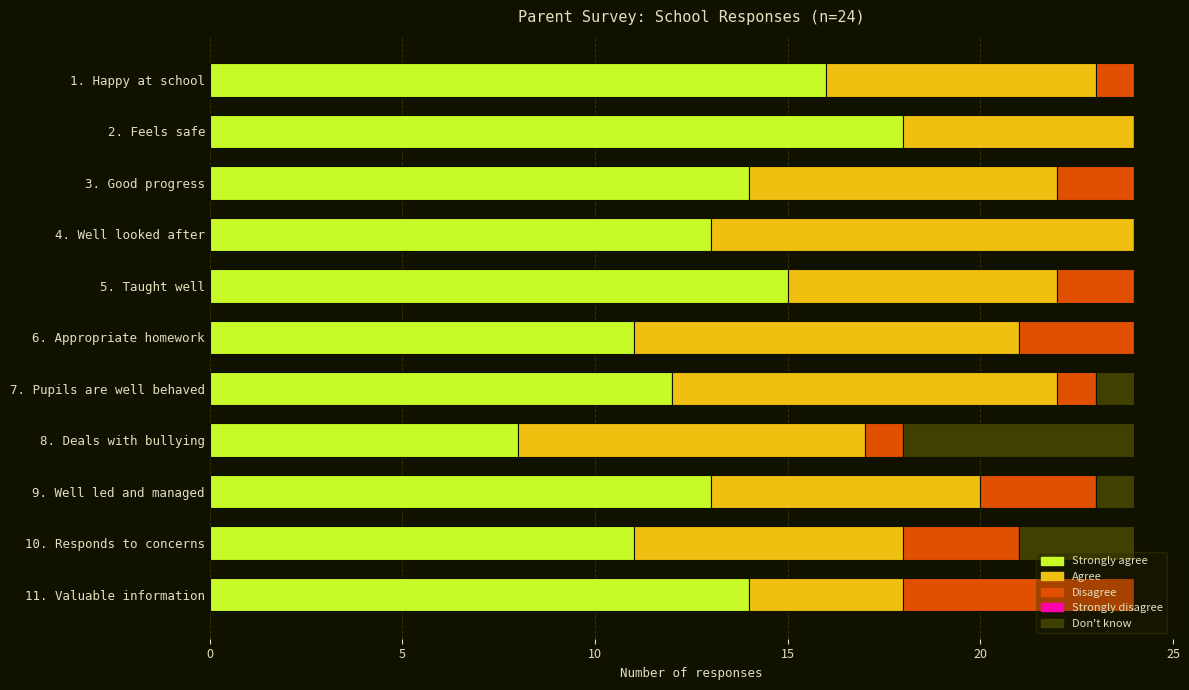

The Strongly agree series shows 12 at 7. Pupils are well behaved. True or false?

True